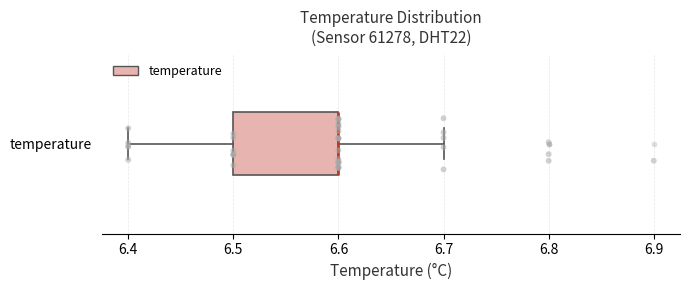

Transcribe this box plot: give where the median line is, the range the box spans, and where the two whiskers end, as read against the x-axis. The values are not printed on the chart, so give them approximately, as read against the axis.

median 6.6 (drawn on the box's right edge), box 6.5 to 6.6, whiskers 6.4 to 6.7